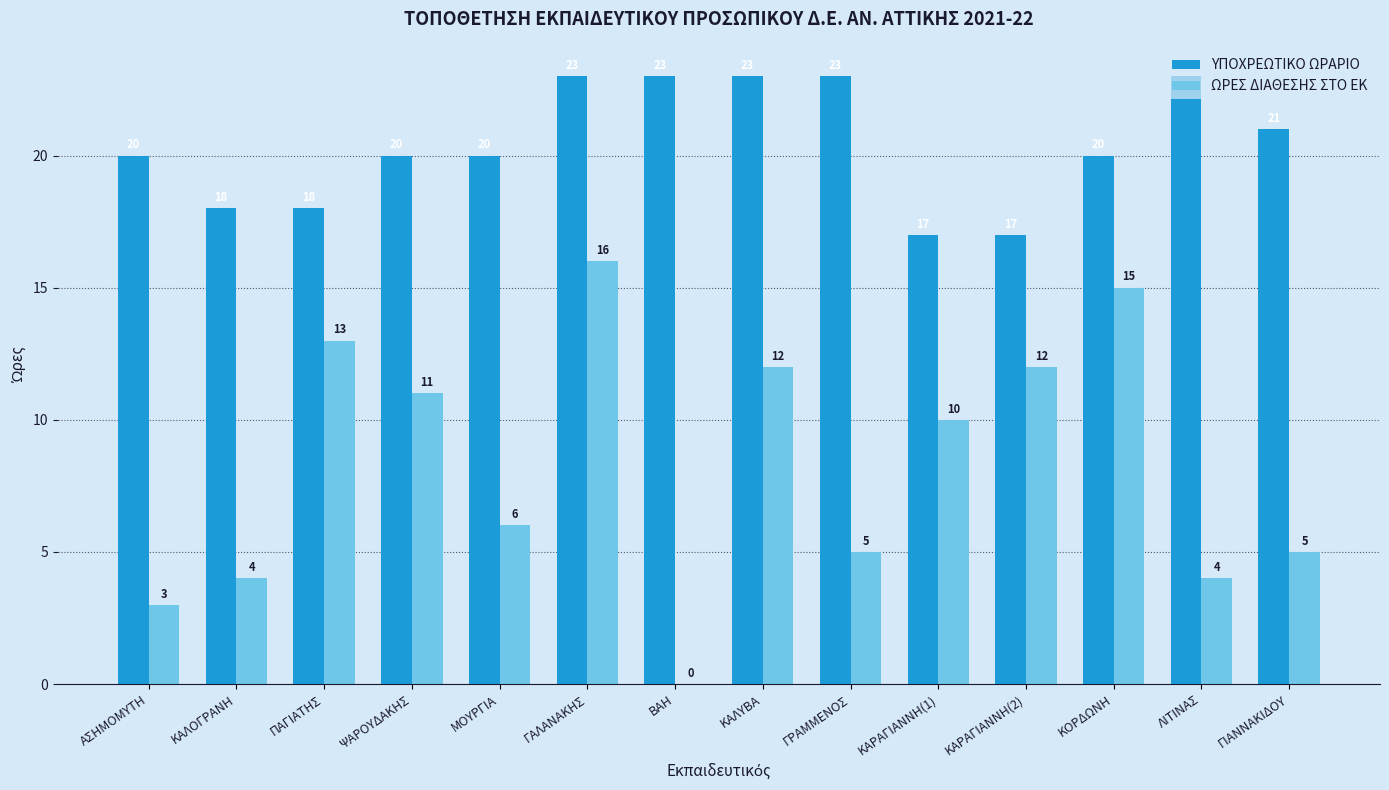

What is the sum of all ΥΠΟΧΡΕΩΤΙΚΟ ΩΡΑΡΙΟ values?

286